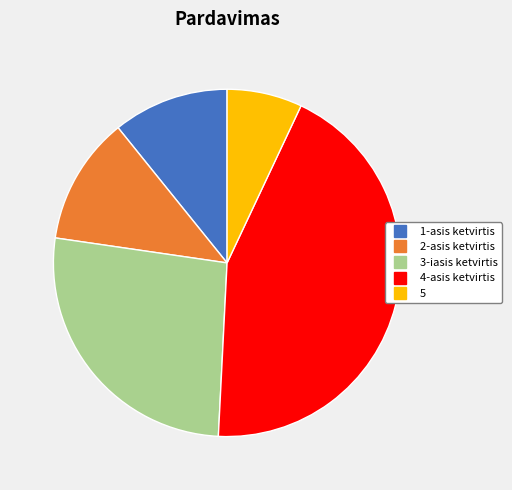

Is 5 the majority of the pie?

No